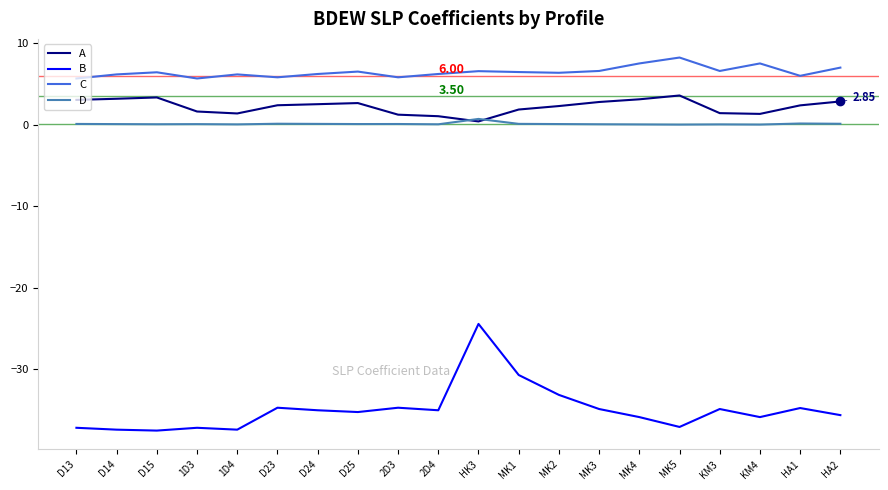

Is it true that C equals 4.1 at HA2?

False